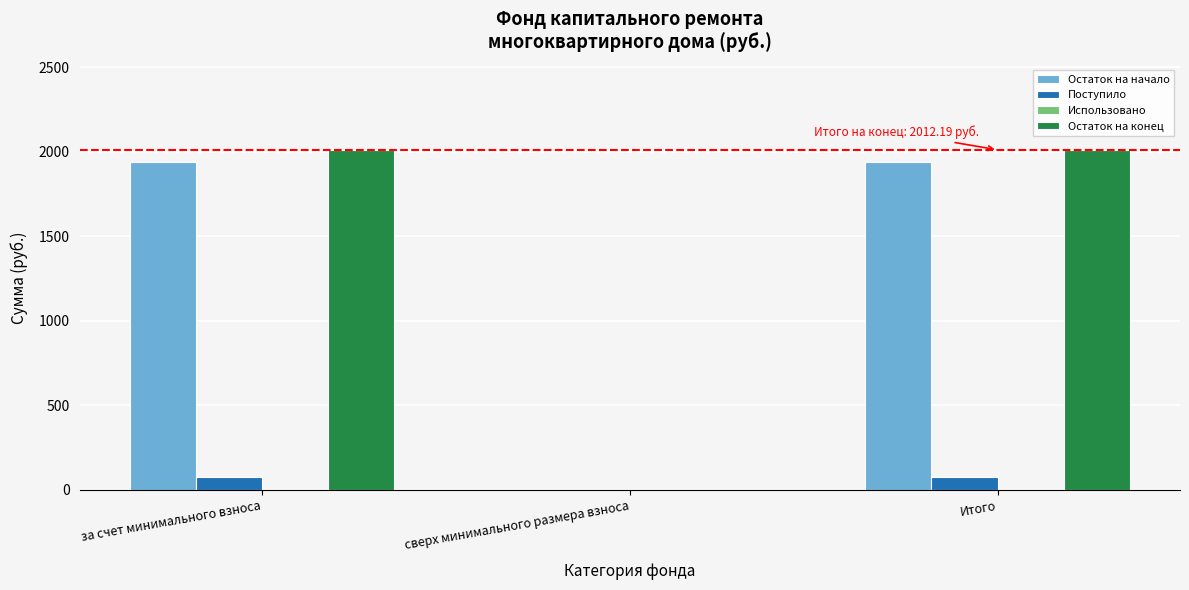

Reading left to right, transcribe all the data shown in this chart.

Остаток на начало: за счет минимального взноса=1938.4	сверх минимального размера взноса=0.0	Итого=1938.4
Поступило: за счет минимального взноса=73.8	сверх минимального размера взноса=0.0	Итого=73.8
Остаток на конец: за счет минимального взноса=2012.2	сверх минимального размера взноса=0.0	Итого=2012.2